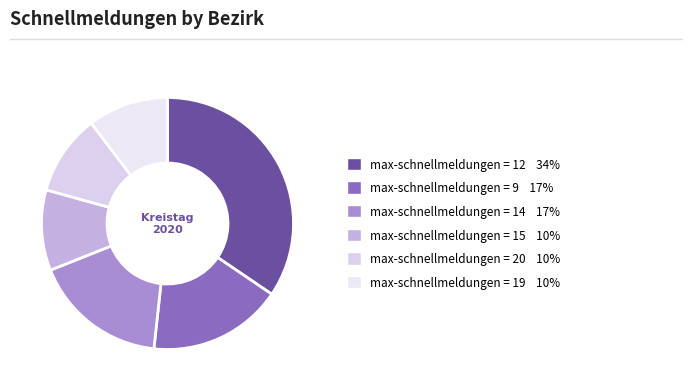

Does any single category account for the majority?

No